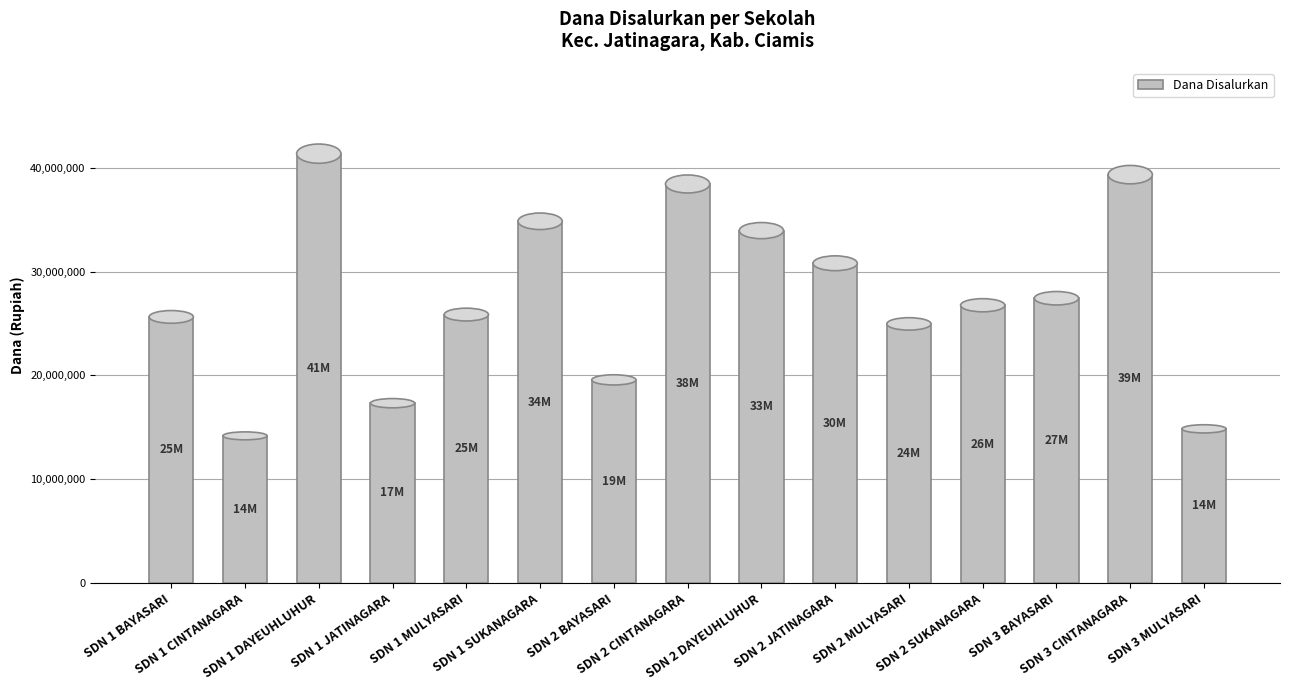

At which label does the data first exceed 26775000?

SDN 1 DAYEUHLUHUR